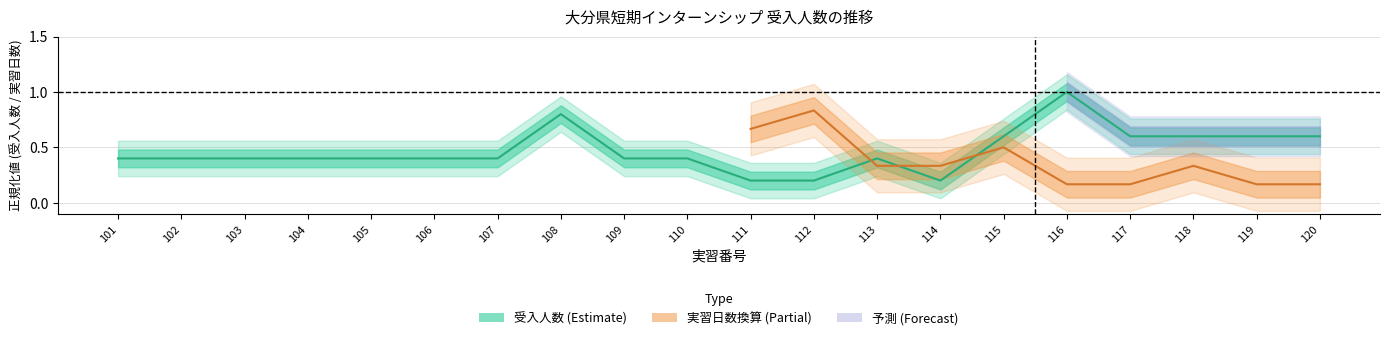

Which label corresponds to the smallest value in the chart?

111